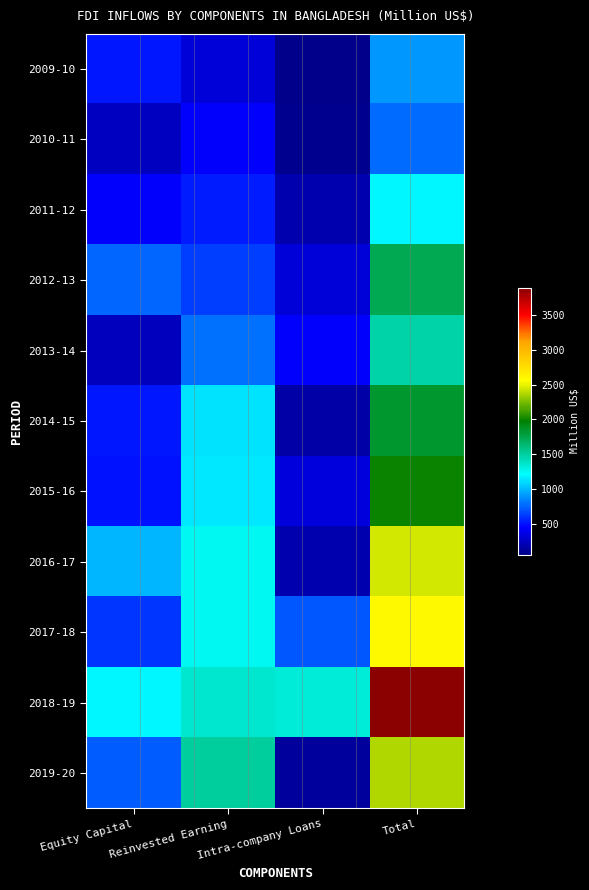

What is the total value across all series at Equity Capital?

6792.3